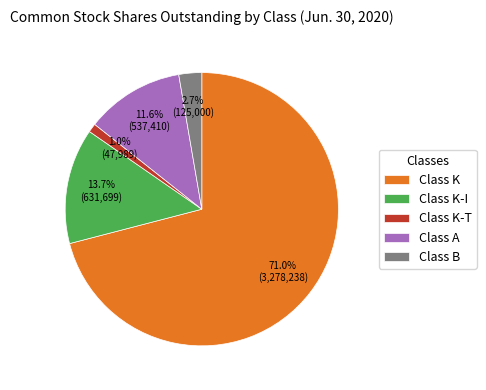

Which has a higher value, Class K-I or Class K-T?

Class K-I